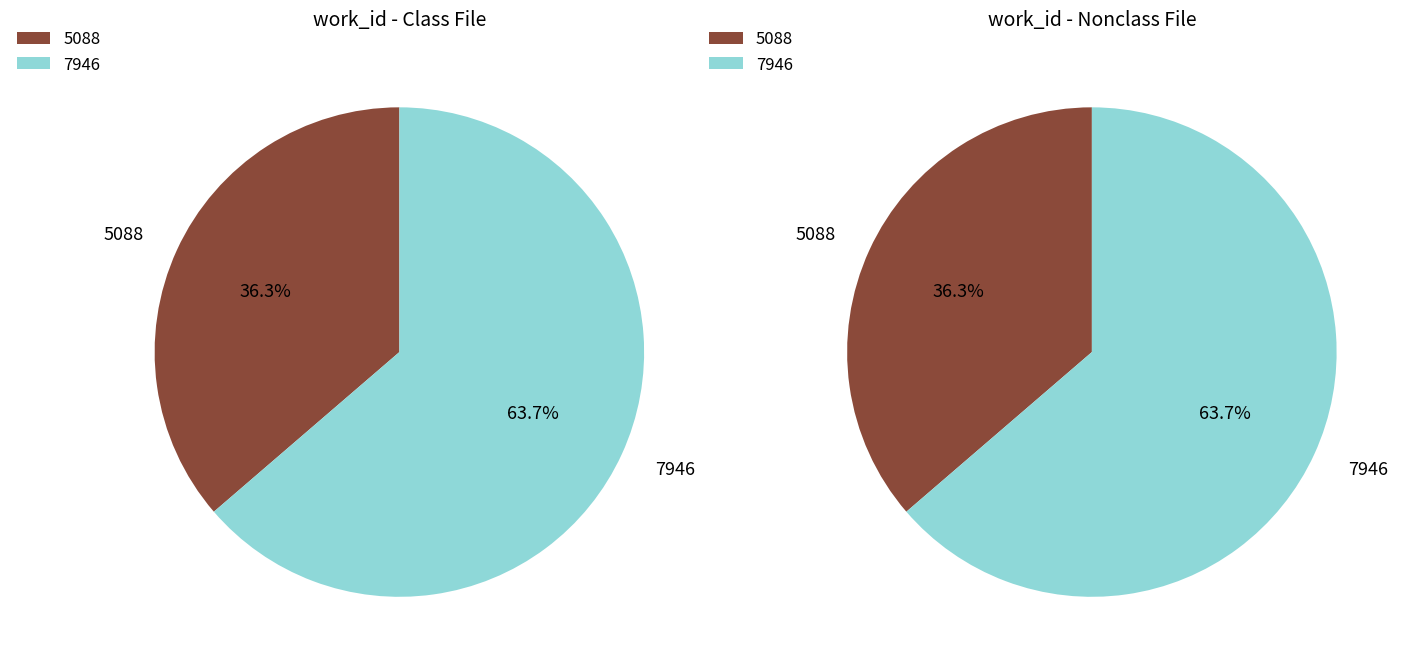

Does 5088 account for over 50% of the chart?

No